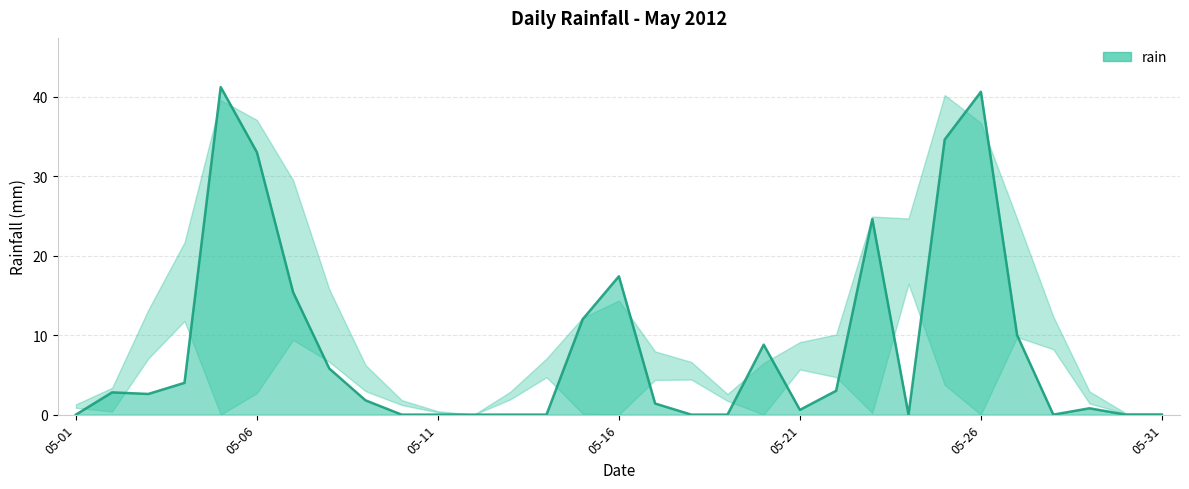

What is the difference between the maximum and minimum values?

41.2